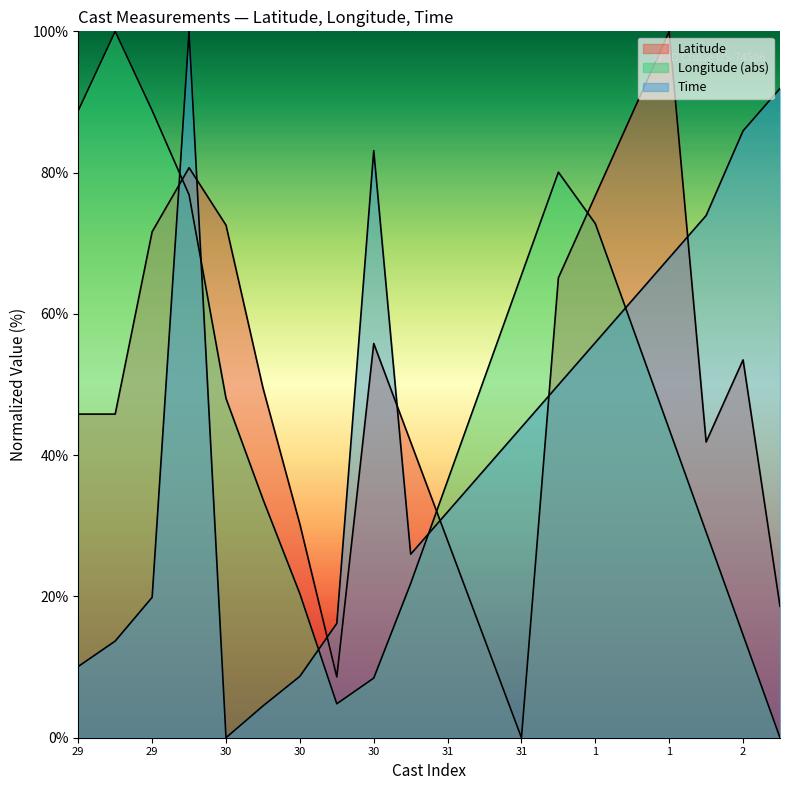

What is the label of the 11th point from the left?

31